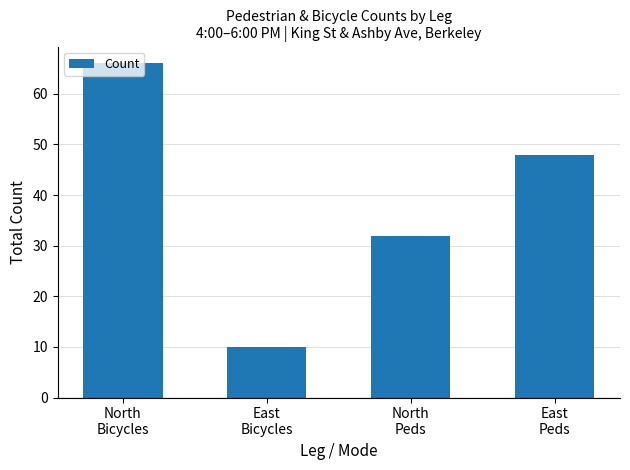

What position from the left is North
Bicycles?

1